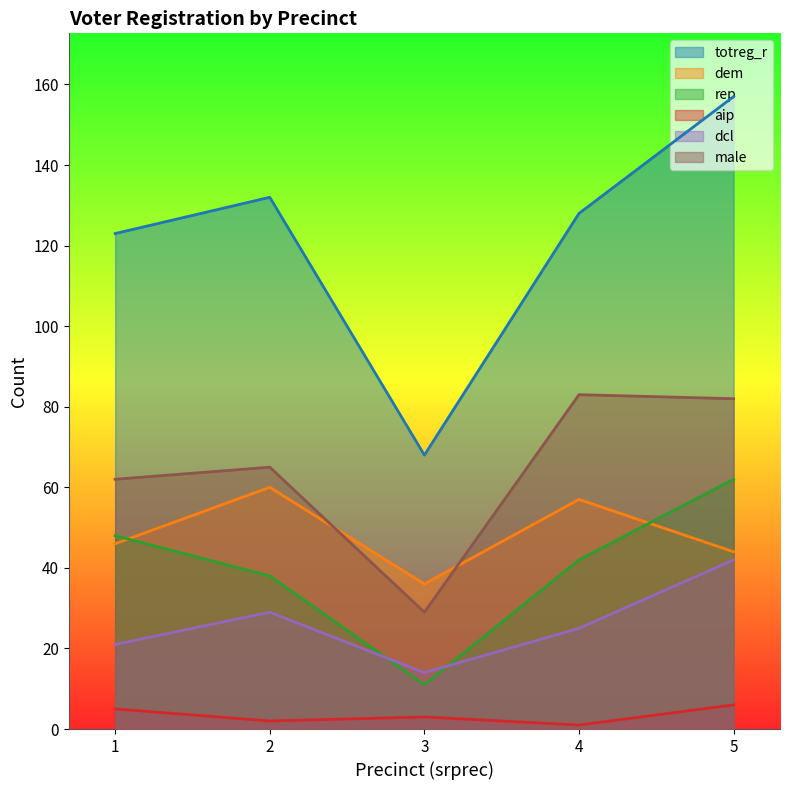

True or false: rep and aip cross at least once.

False